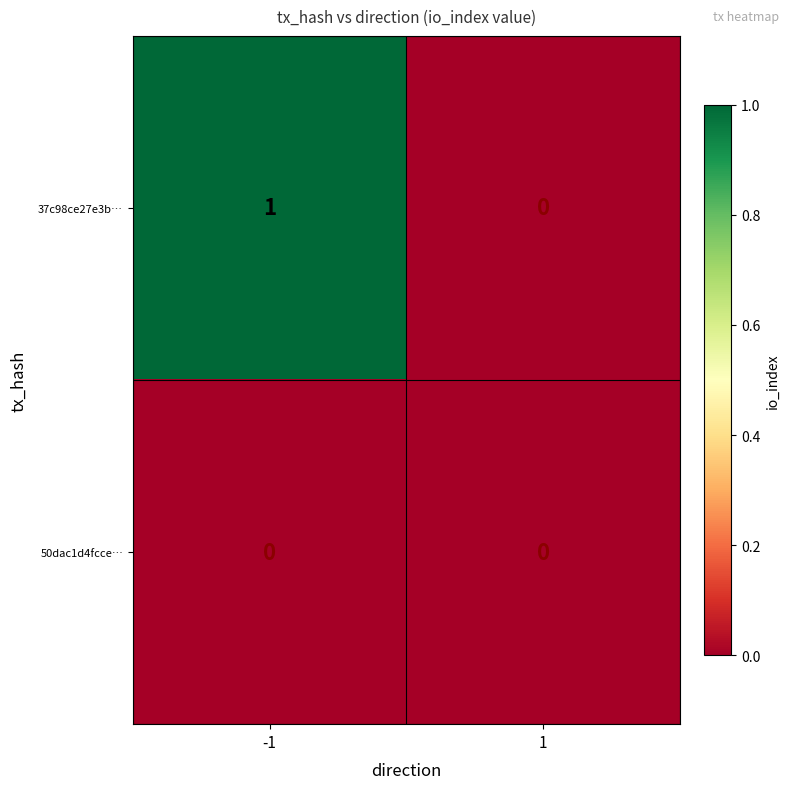

Is the value of 50dac1d4fcce… at 1 greater than the value of 37c98ce27e3b… at -1?

No